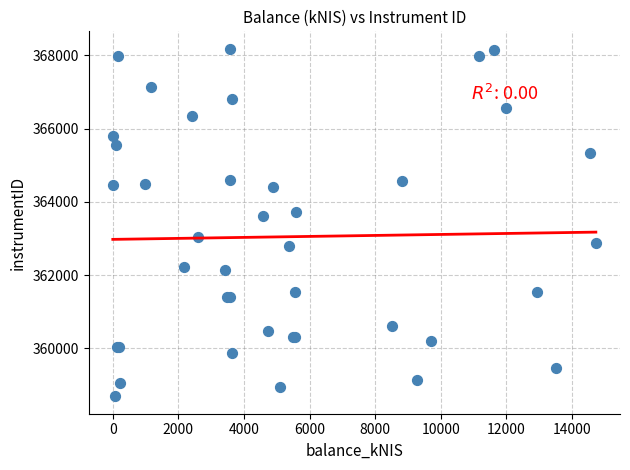

What Y value in the scatter plot is closest to 363434?

363624.3